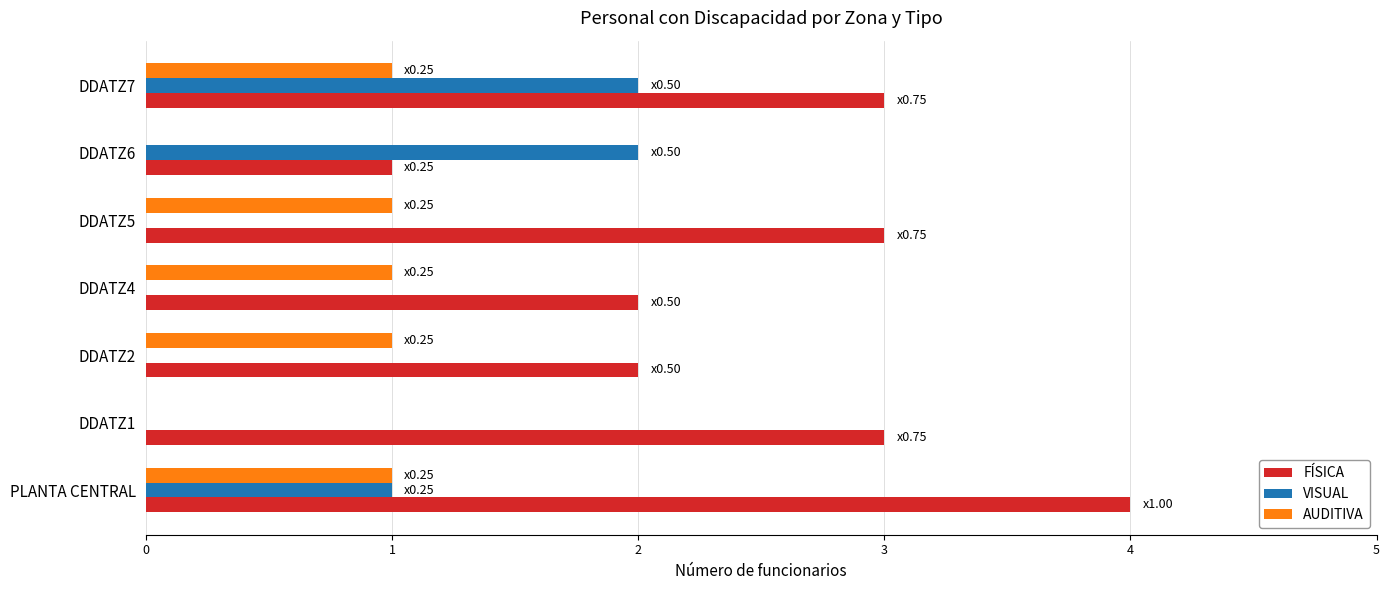

Between DDATZ2 and DDATZ5, which series saw the biggest shift?

FÍSICA